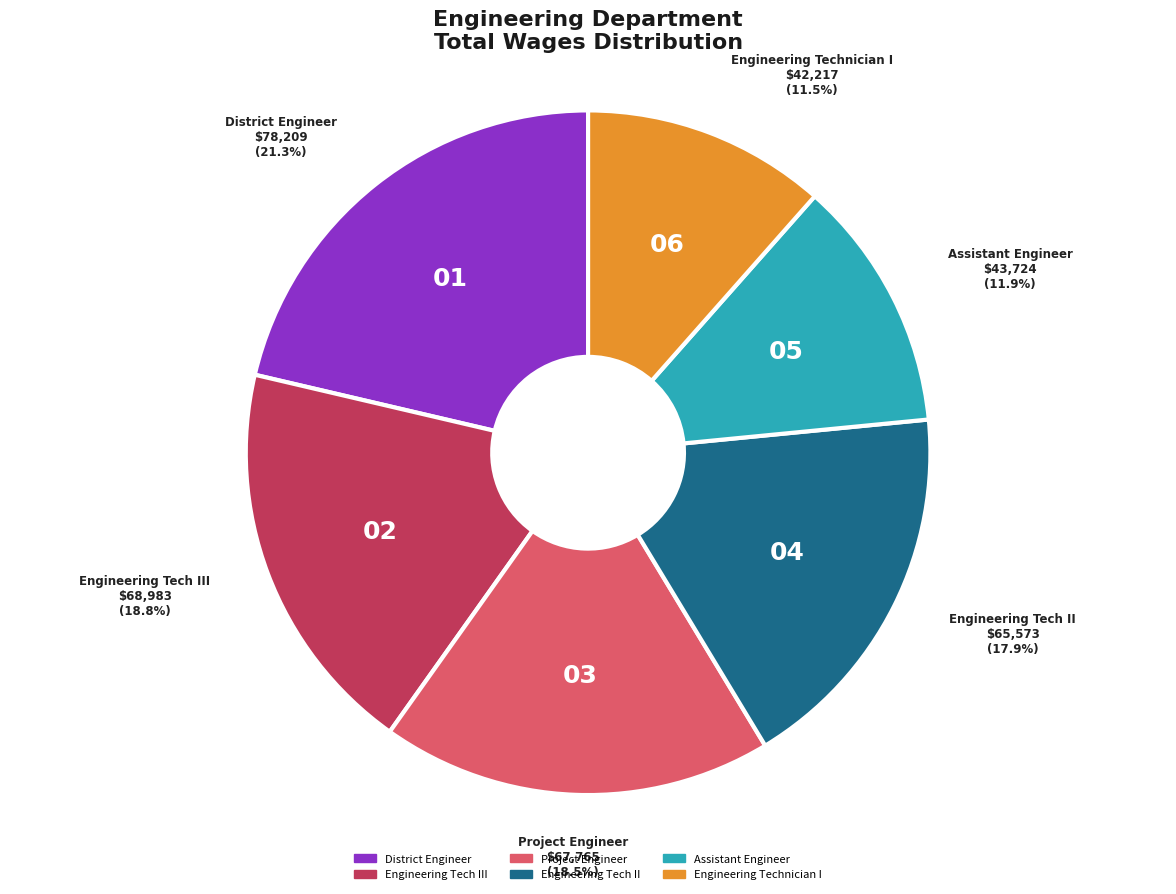

How many segments does this pie chart have?

6